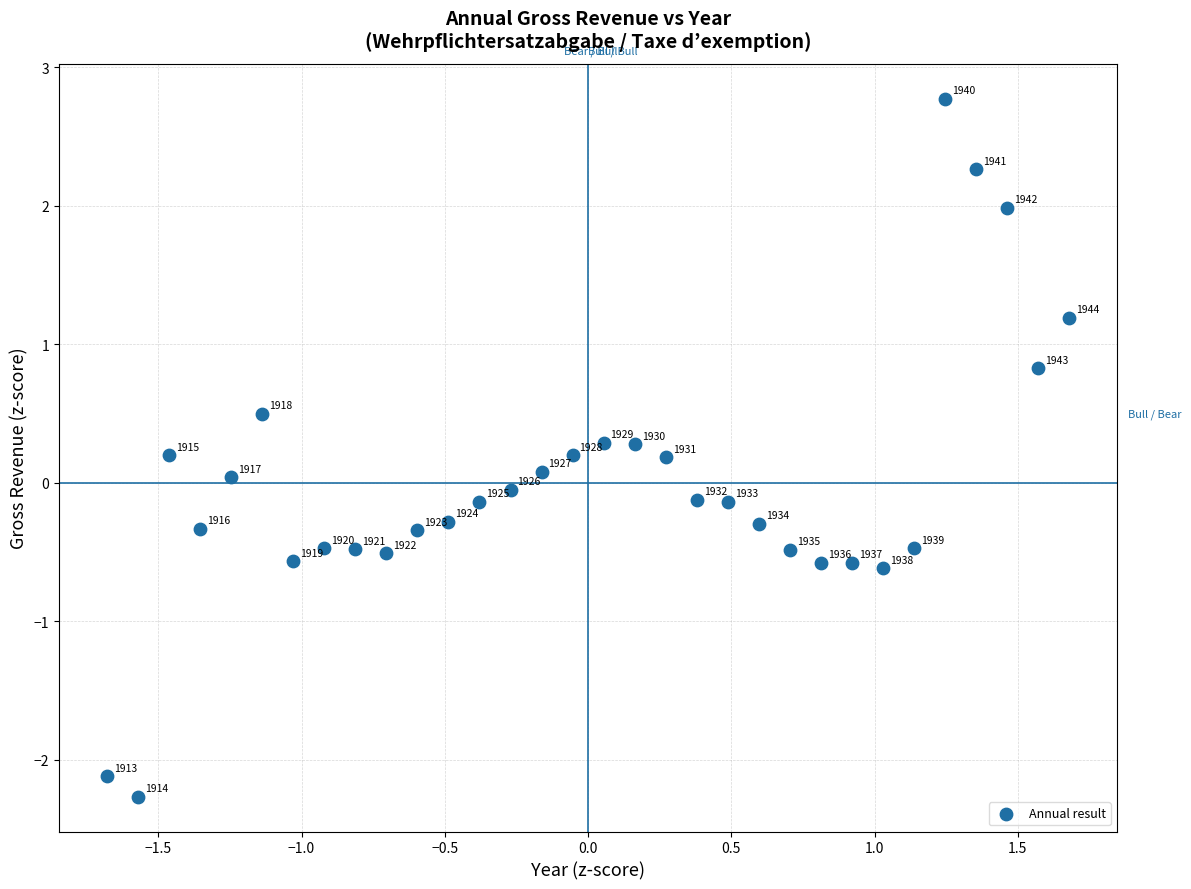

What is the range of X values (max minus min)?

3.4